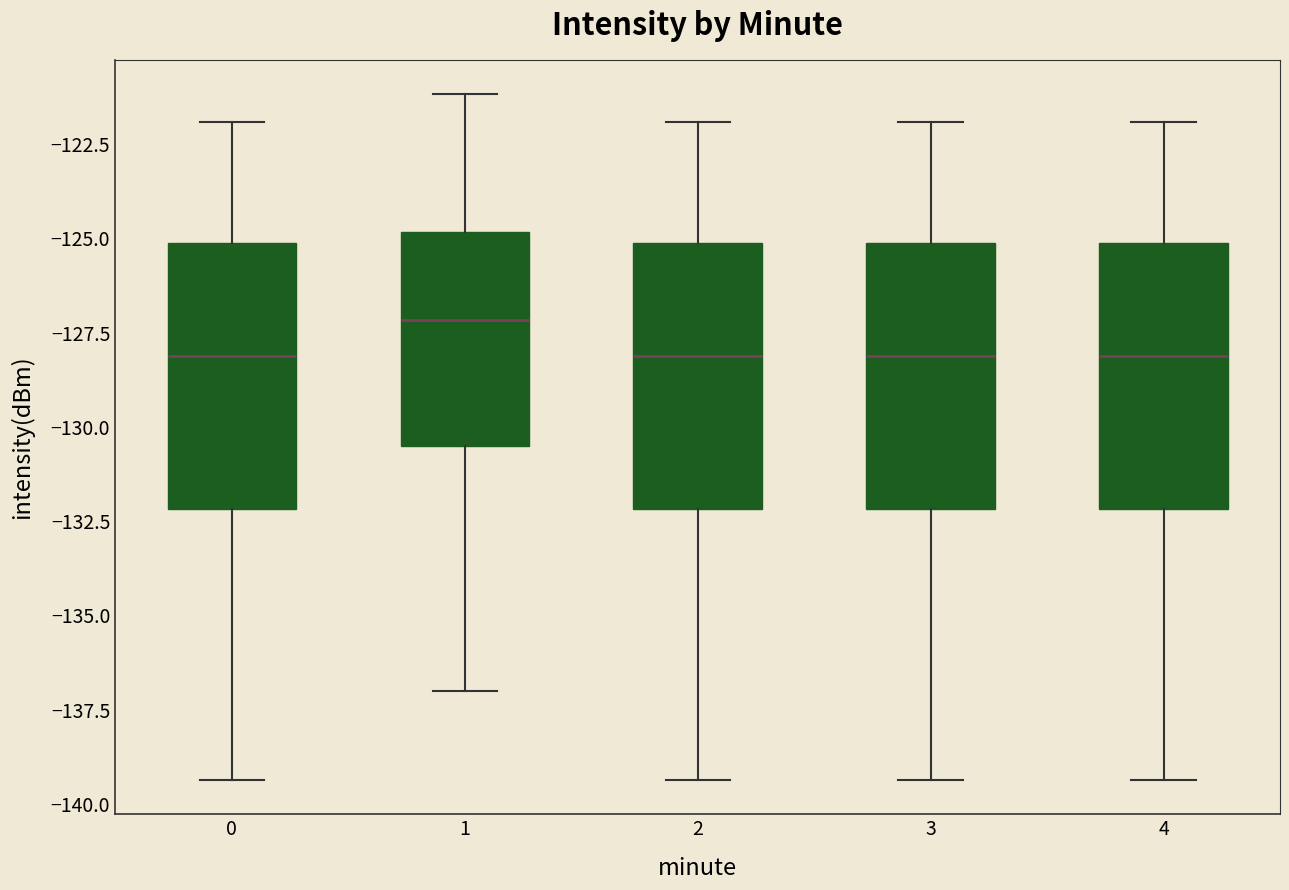

Reading left to right, read every box against the y-axis: the position of its median line, the range the box covers, and the ends of its whiskers. The values are not printed on the chart, so give them approximately, as read against the axis.

0: median -128.0, box -132.0 to -125.0, whiskers -139.5 to -122.0
1: median -127.0, box -130.5 to -125.0, whiskers -137.0 to -121.0
2: median -128.0, box -132.0 to -125.0, whiskers -139.5 to -122.0
3: median -128.0, box -132.0 to -125.0, whiskers -139.5 to -122.0
4: median -128.0, box -132.0 to -125.0, whiskers -139.5 to -122.0